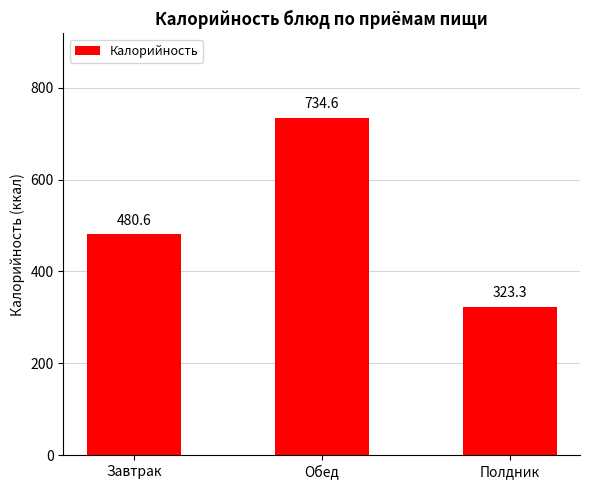

The value at Полдник is 569.7. True or false?

False